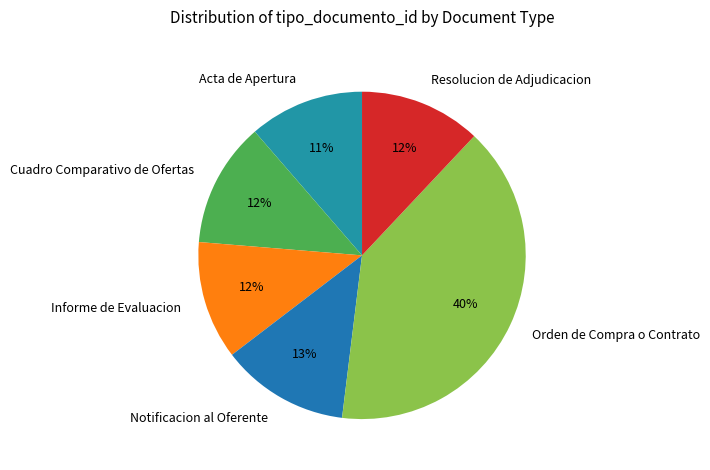

Is there any slice that represents more than half of the pie?

No